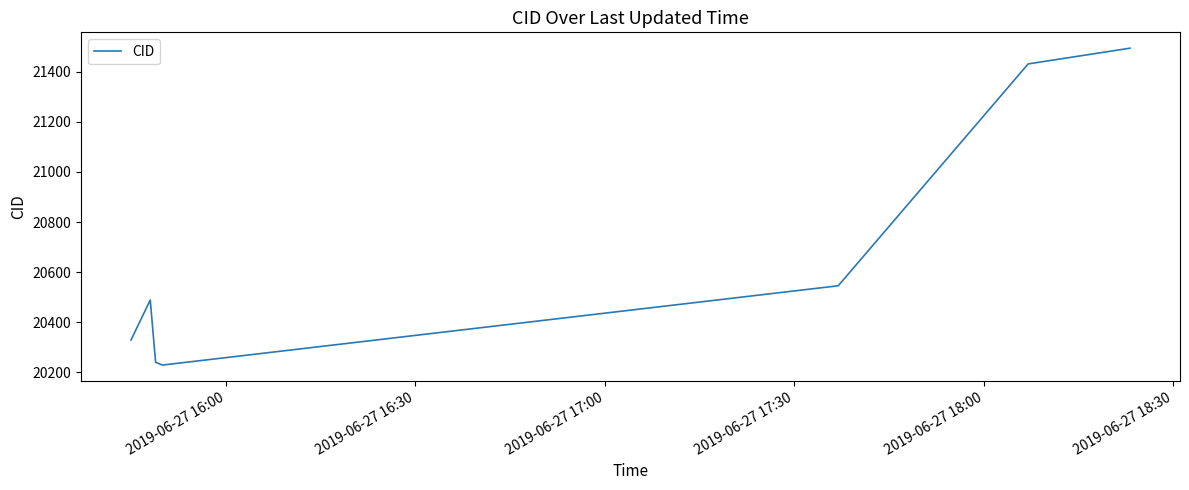

How many interior local peaks (higher than both neighbors) does the data have?

1